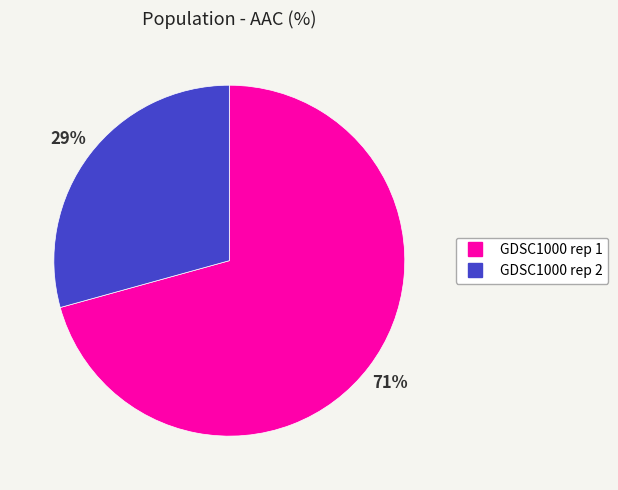

What is the majority slice?

GDSC1000 rep 1